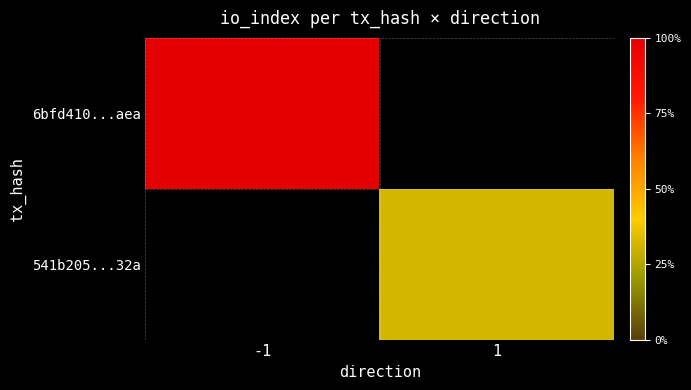

Is it true that 541b205...32a equals 17.9 at 1?

False